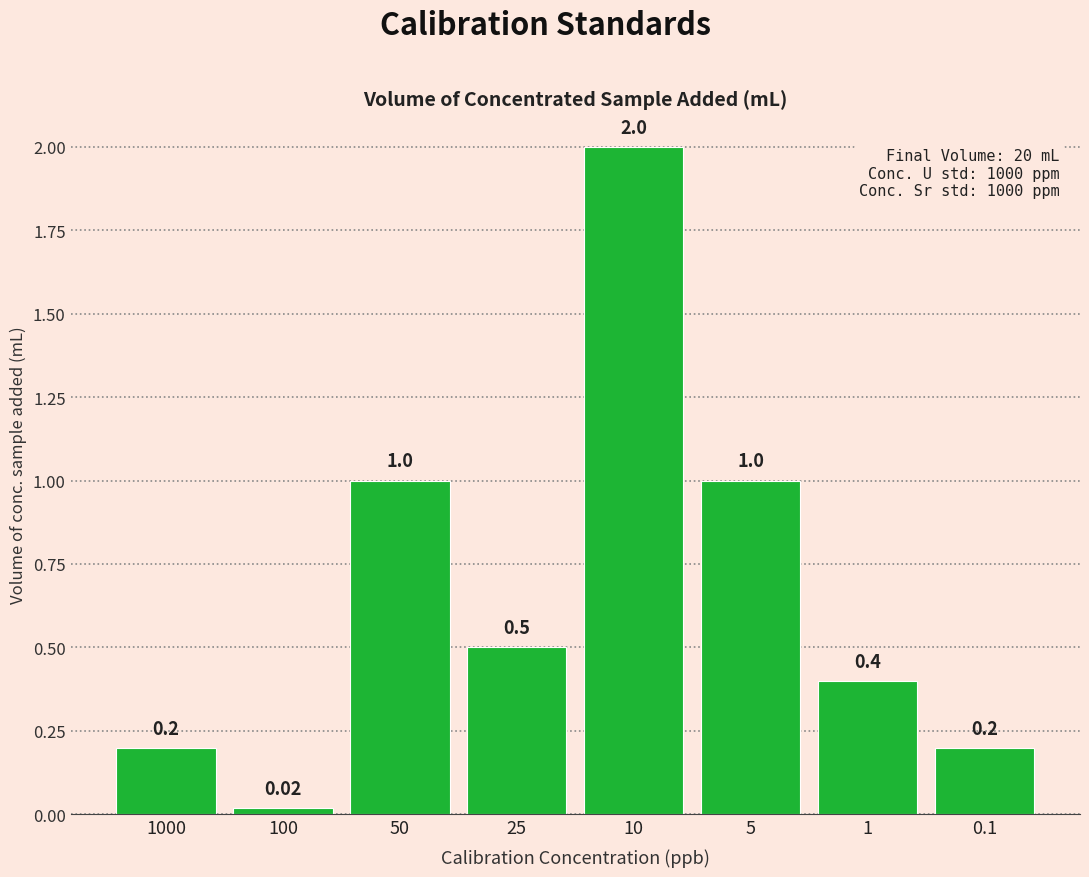

What is the difference between the second highest and minimum values?

1.0